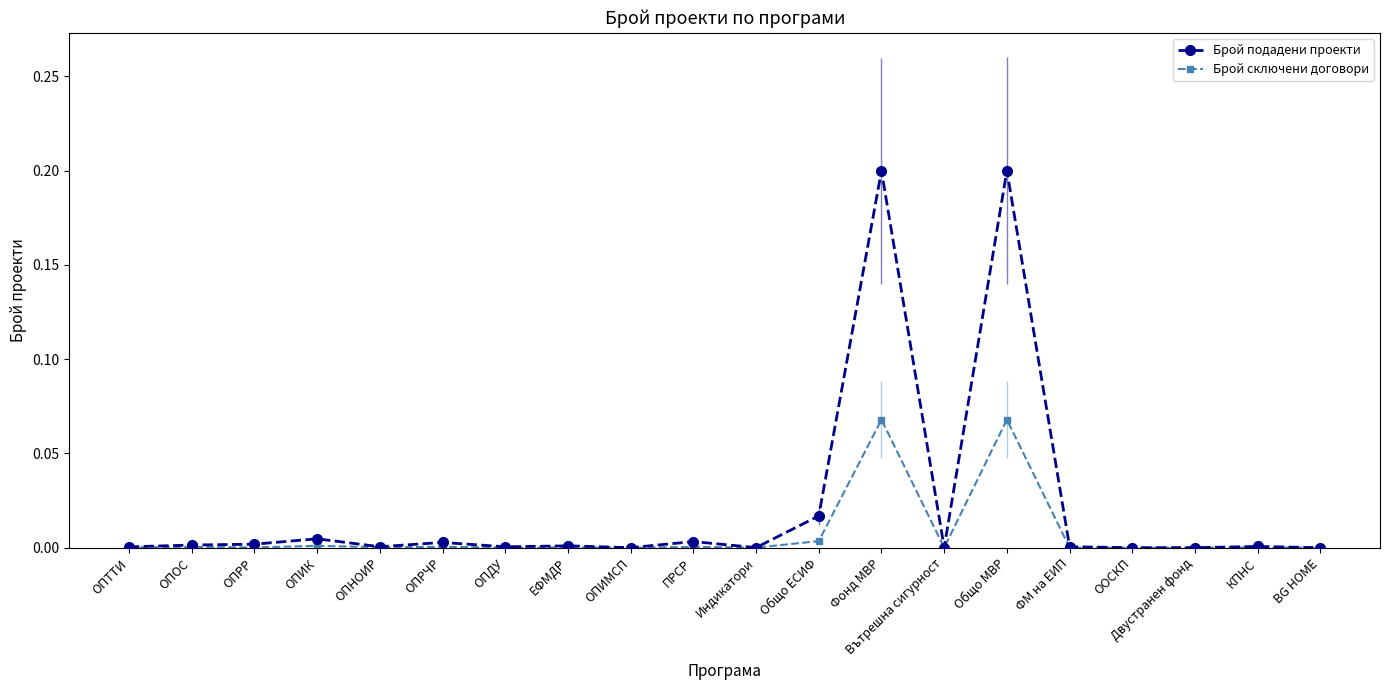

What position from the right is ОПИК?

17